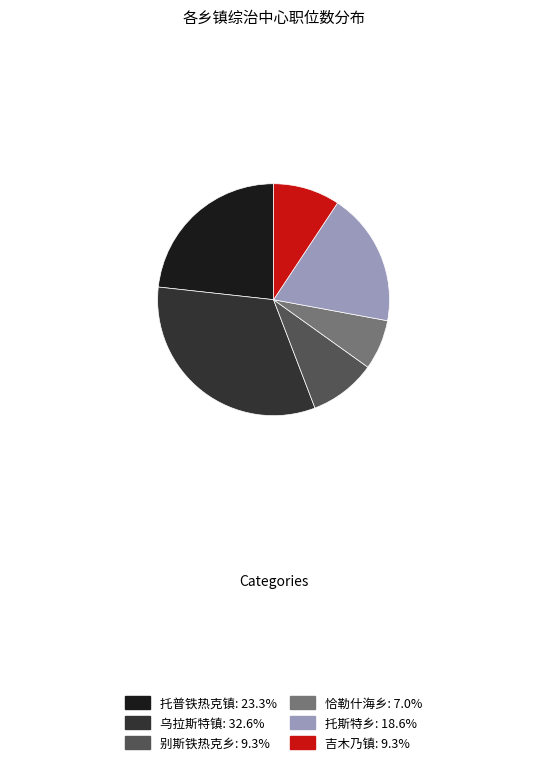

The 恰勒什海乡 slice represents 17% of the pie. True or false?

False